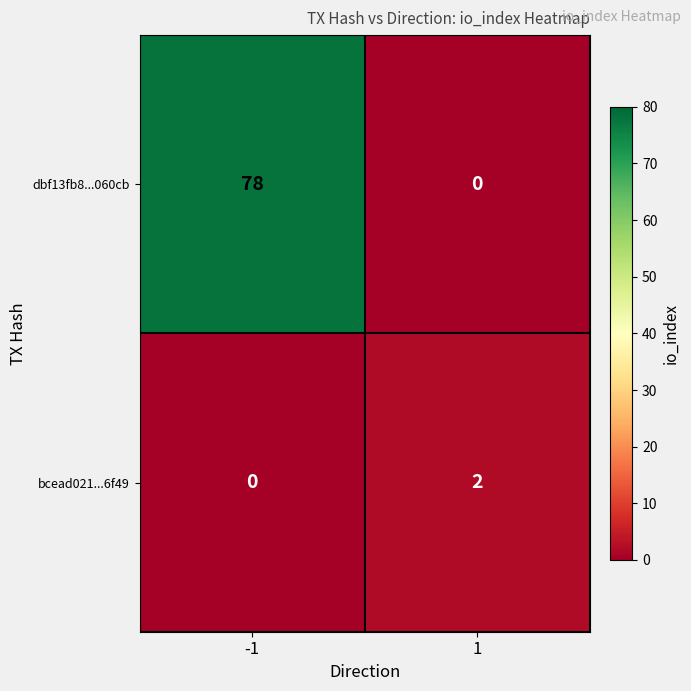

At which category is the sum across all series the highest?

-1